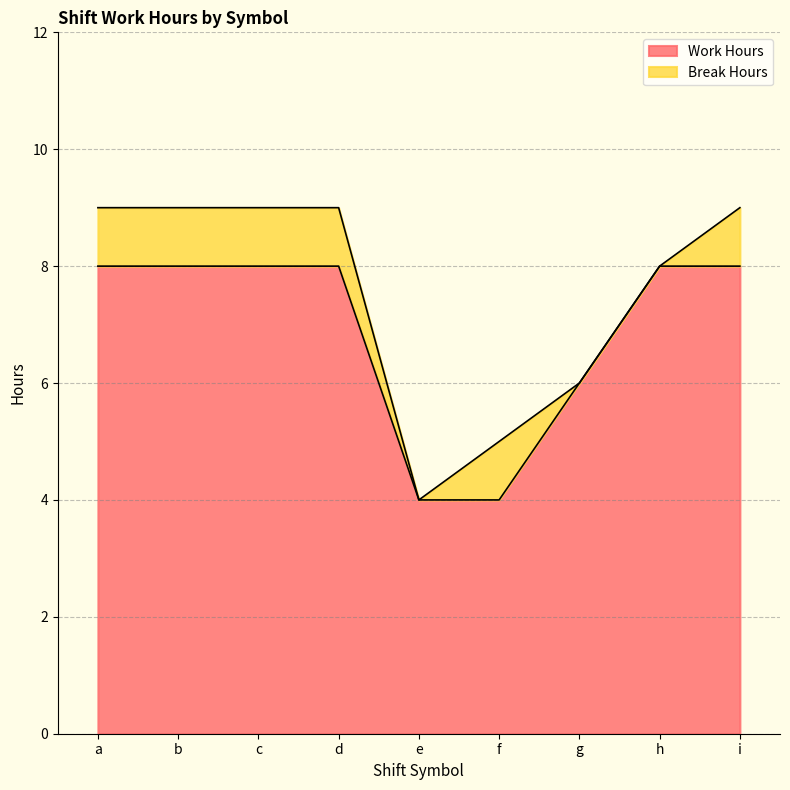

What is the difference between the maximum and minimum values?

4.0